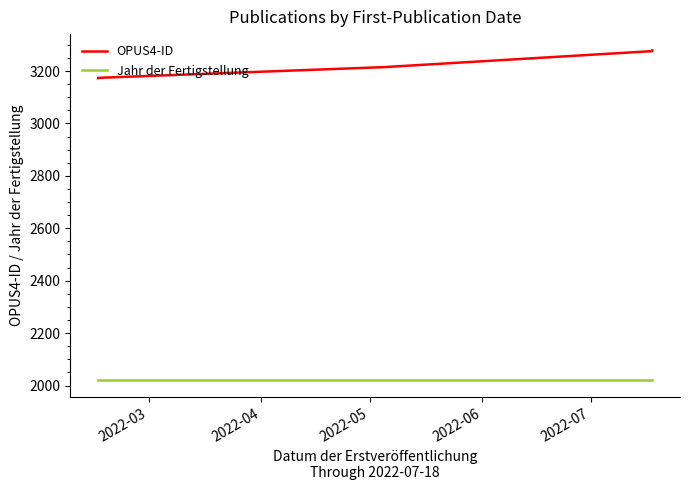

True or false: Jahr der Fertigstellung and OPUS4-ID intersect in this chart.

False